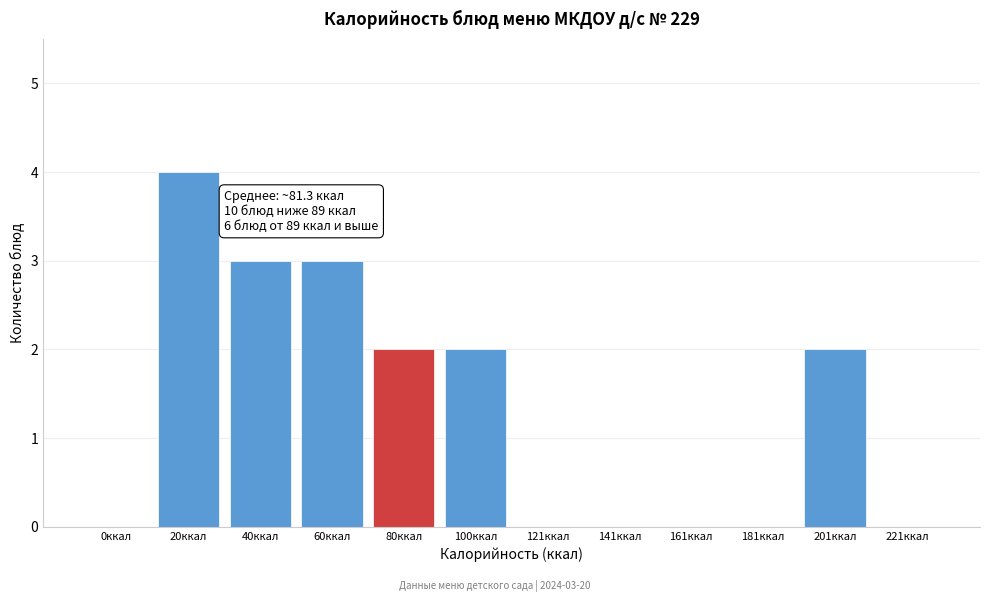

Reading left to right, transcribe all the data shown in this chart.

0ккал=0	20ккал=4	40ккал=3	60ккал=3	80ккал=2	100ккал=2	121ккал=0	141ккал=0	161ккал=0	181ккал=0	201ккал=2	221ккал=0